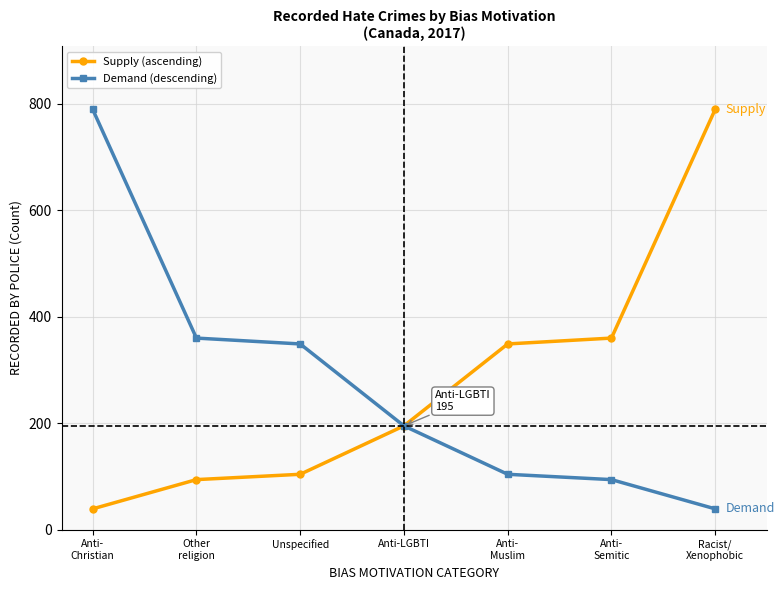

What is the minimum value for Supply (ascending)?

39